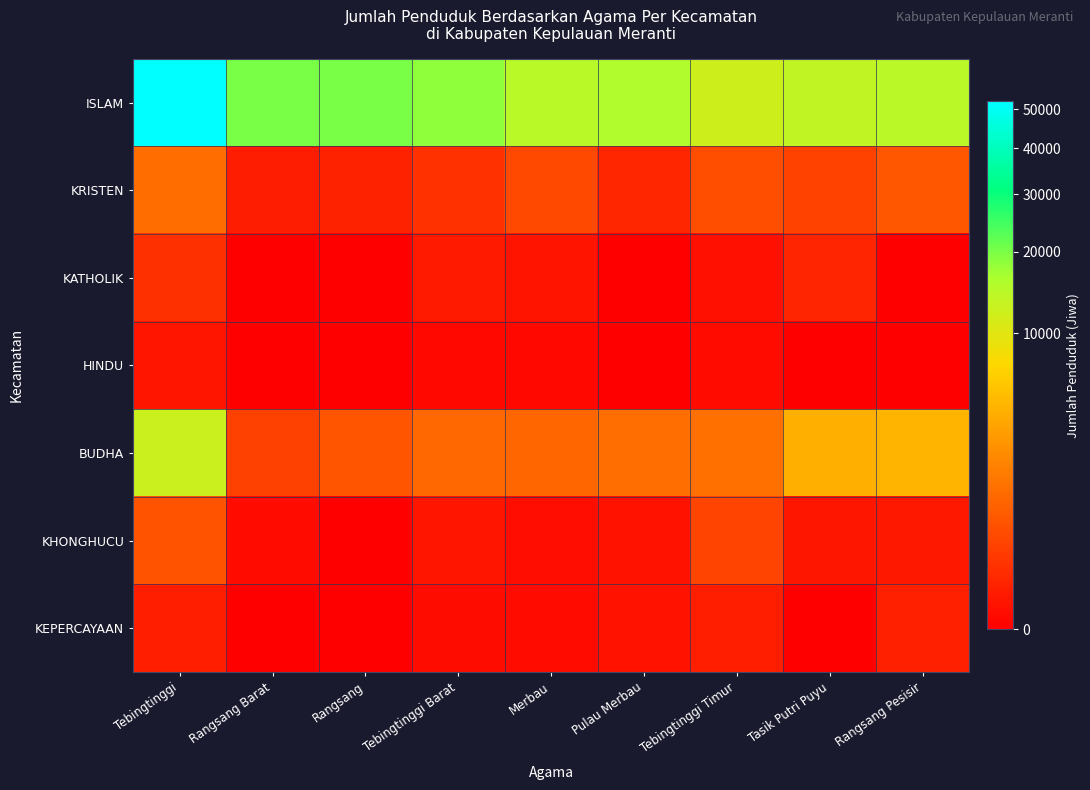

Count the number of categories in the chart.

9